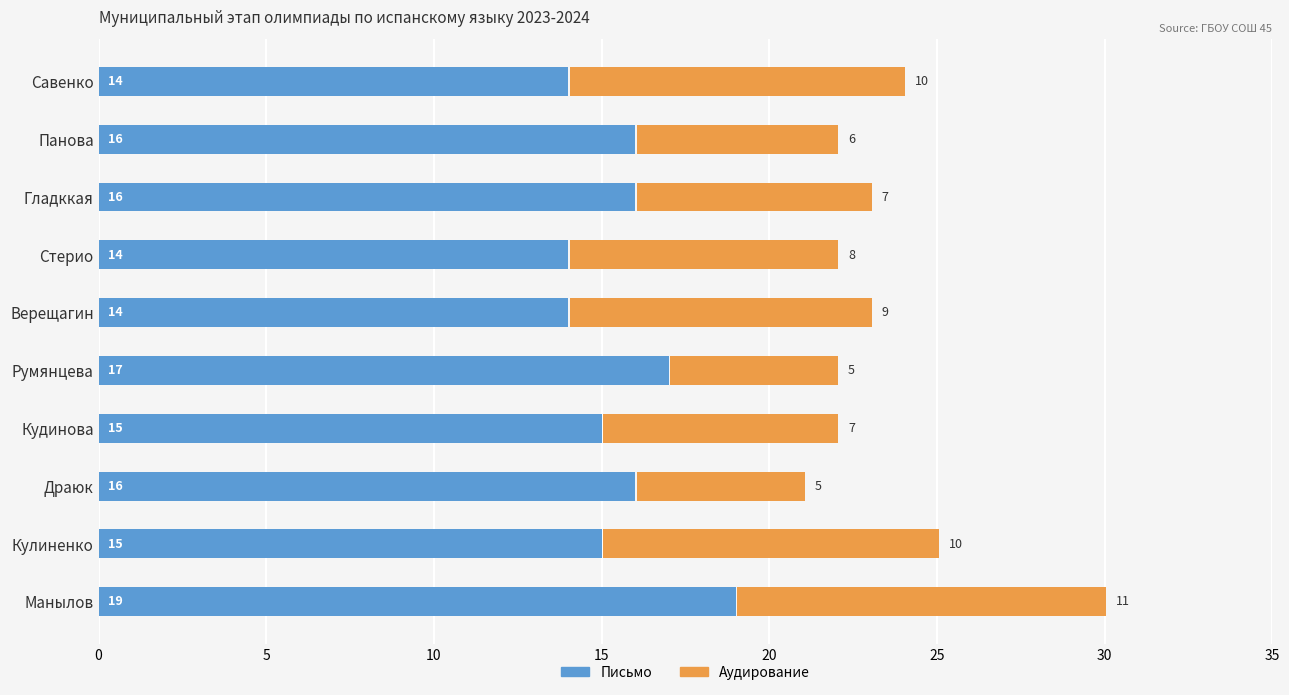

Which series has the largest total across all categories?

Письмо